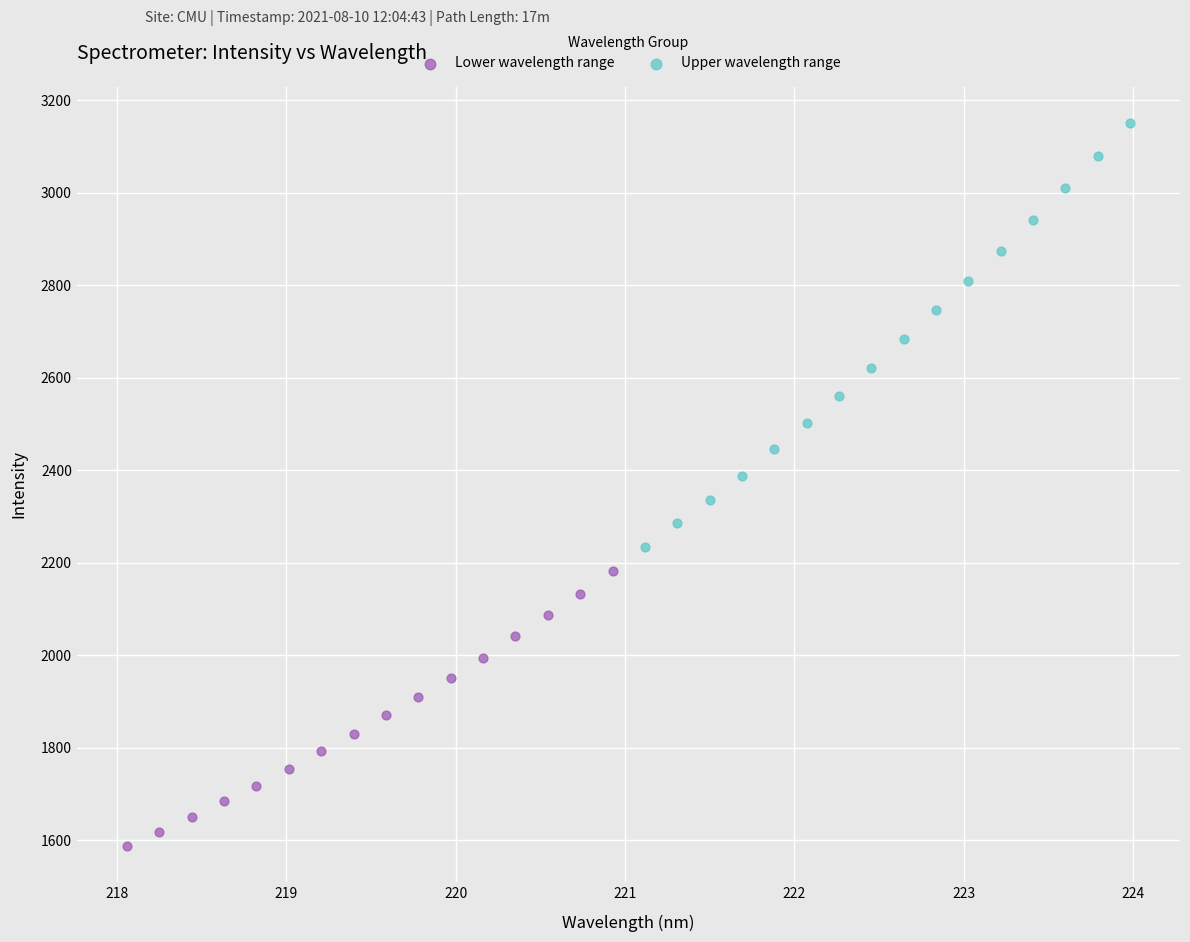

What are all the series names shown in the legend?

Lower wavelength range, Upper wavelength range